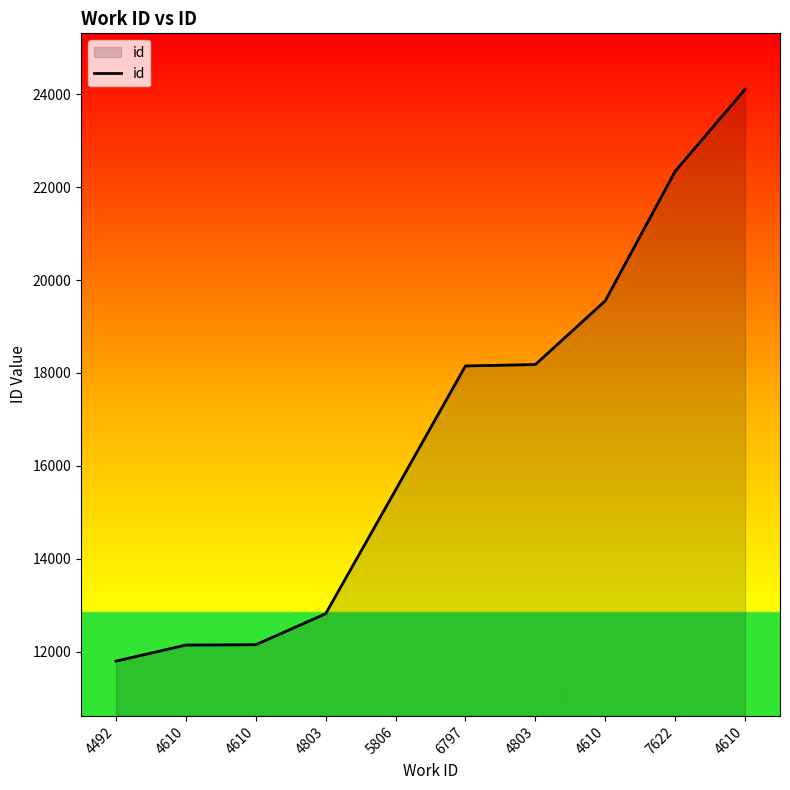

What value does the data have at 6797, to the nearest 50?

18150